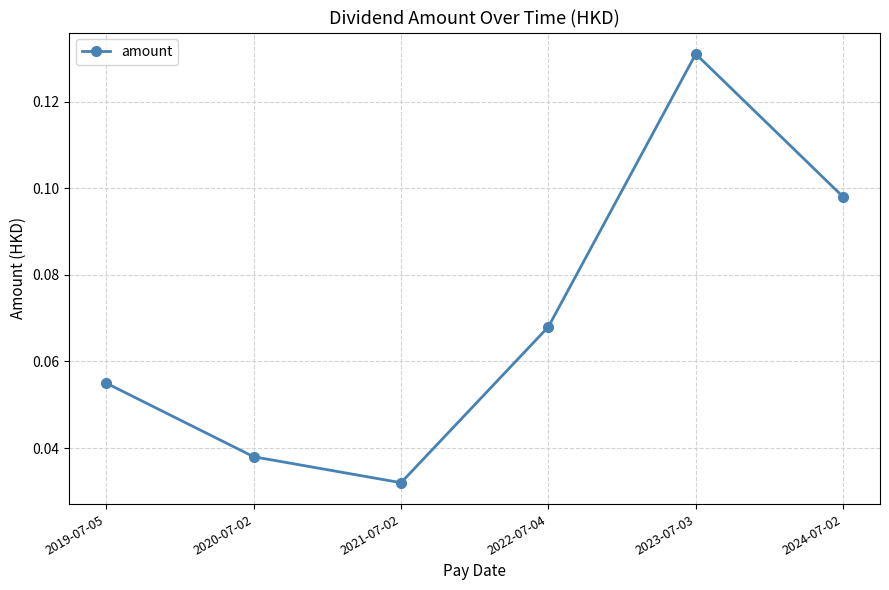

What is the sum of all values?

0.4